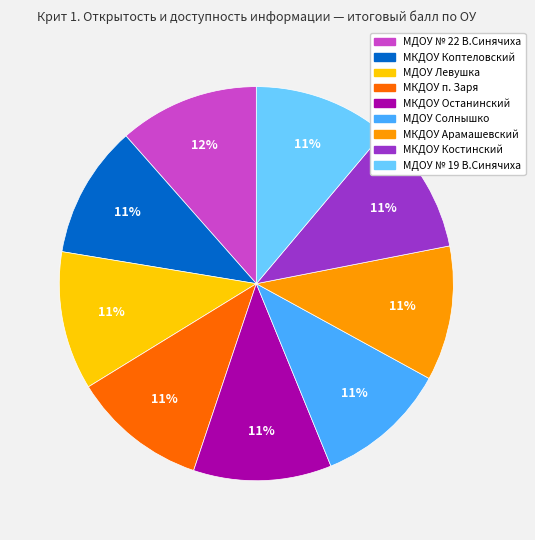

True or false: МКДОУ Коптеловский accounts for 1% of the total.

False